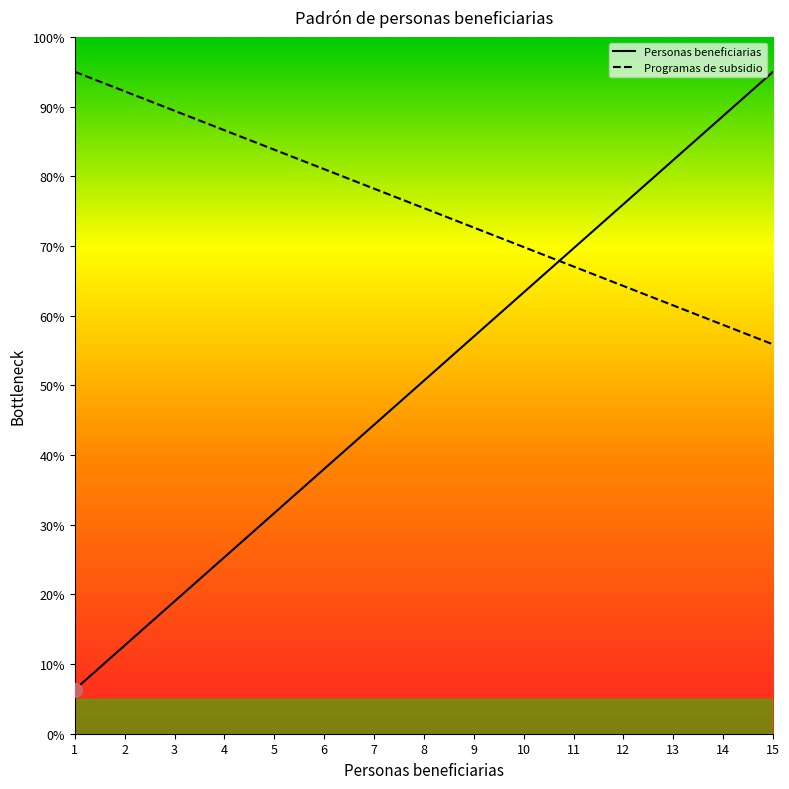

At which label does Personas beneficiarias first exceed 50?

8